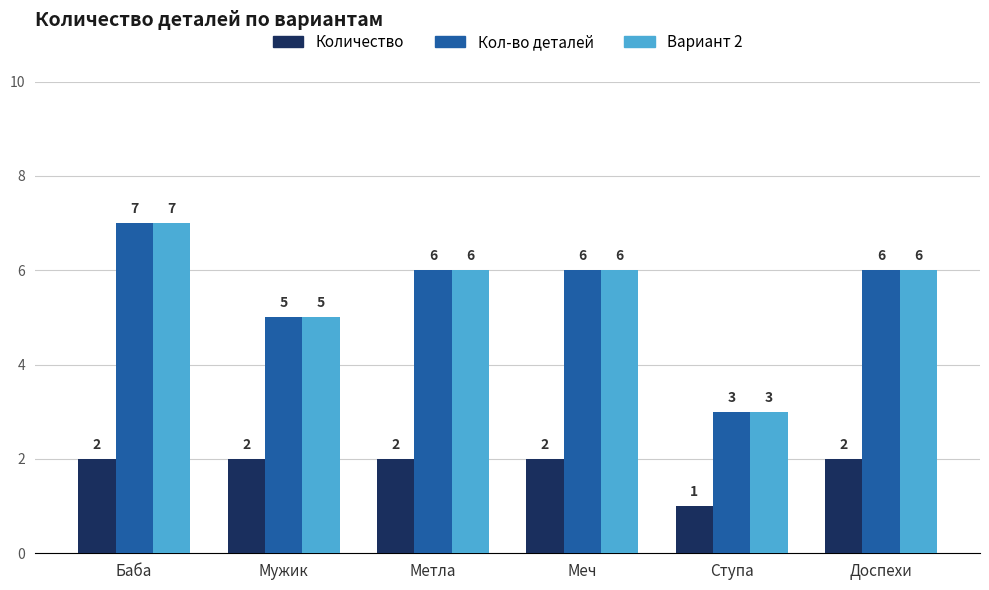

What is the label of the 2nd bar from the right?

Ступа